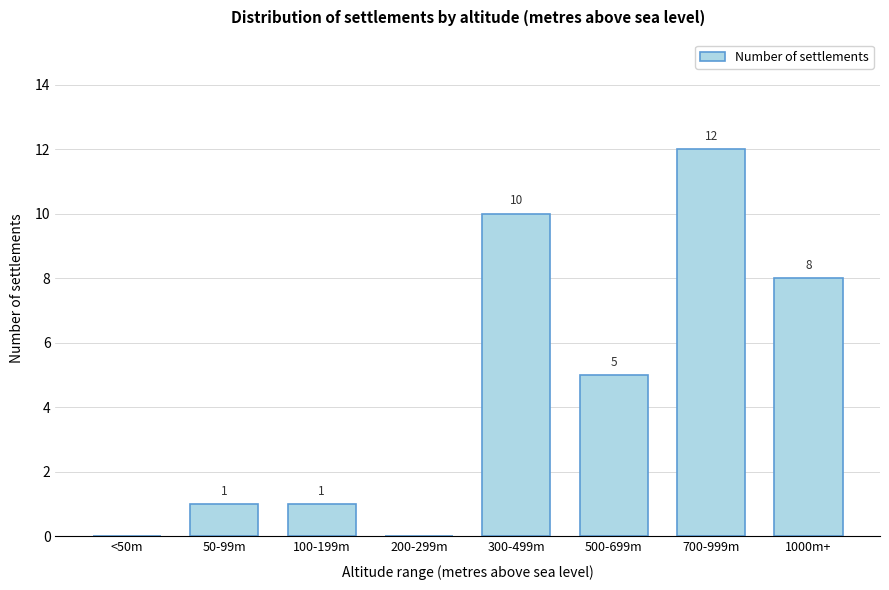

Reading right to left, extract all data points from this chart.

1000m+=8	700-999m=12	500-699m=5	300-499m=10	200-299m=0	100-199m=1	50-99m=1	<50m=0